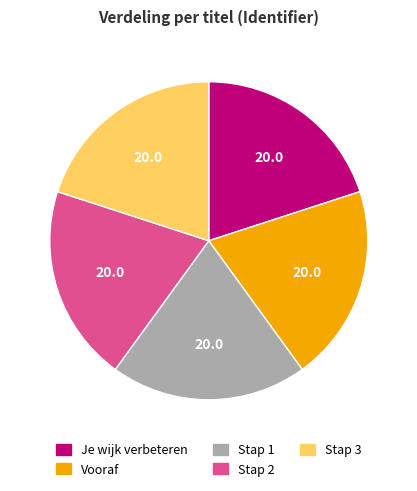

What is the ratio of the value at Je wijk verbeteren to the value at Stap 3?

1.0